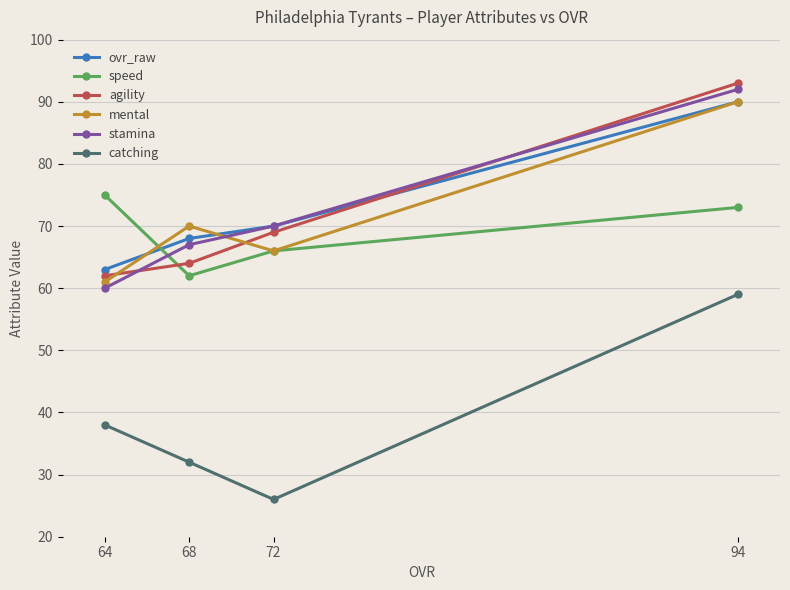

How many lines are shown in the chart?

6